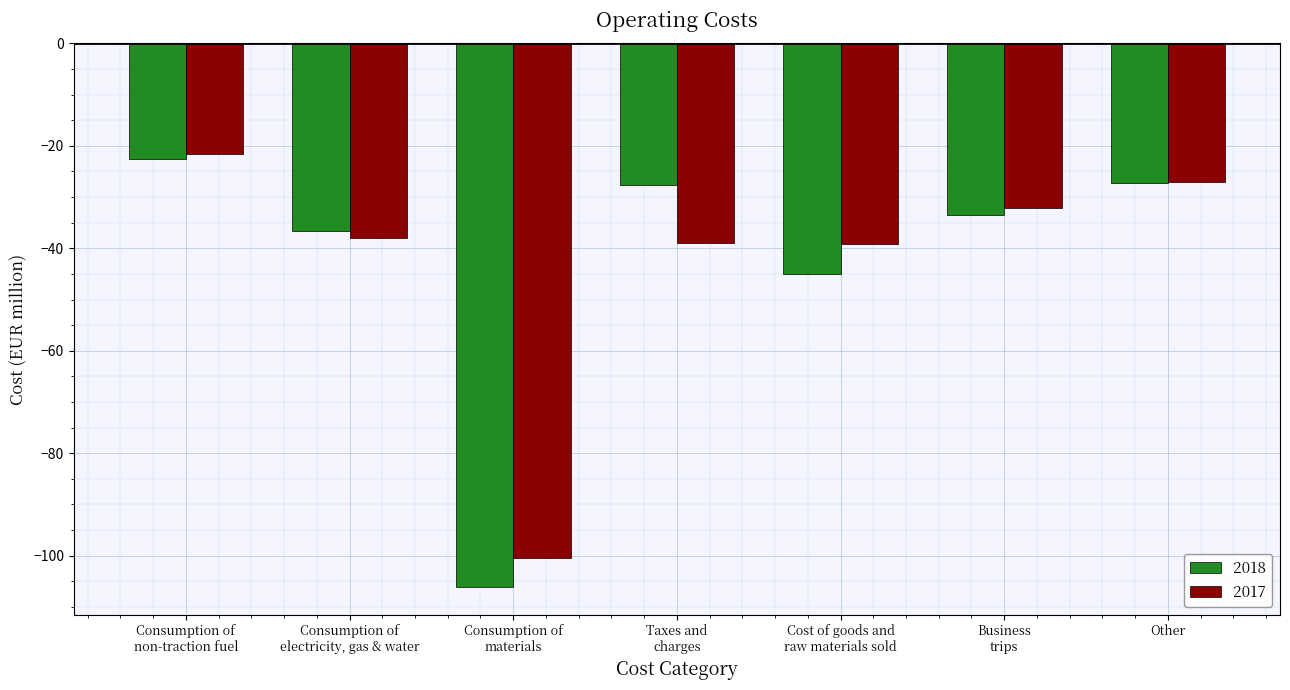

Which series has the largest range (max minus min)?

2018